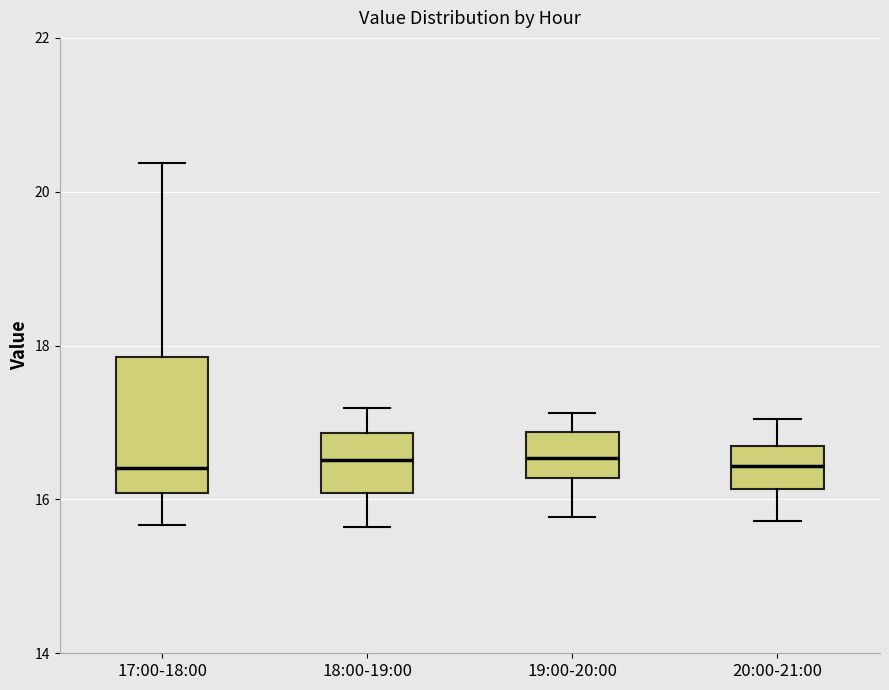

Comparing the boxes themselves (not the whiskers), which one is the tallest?

17:00-18:00